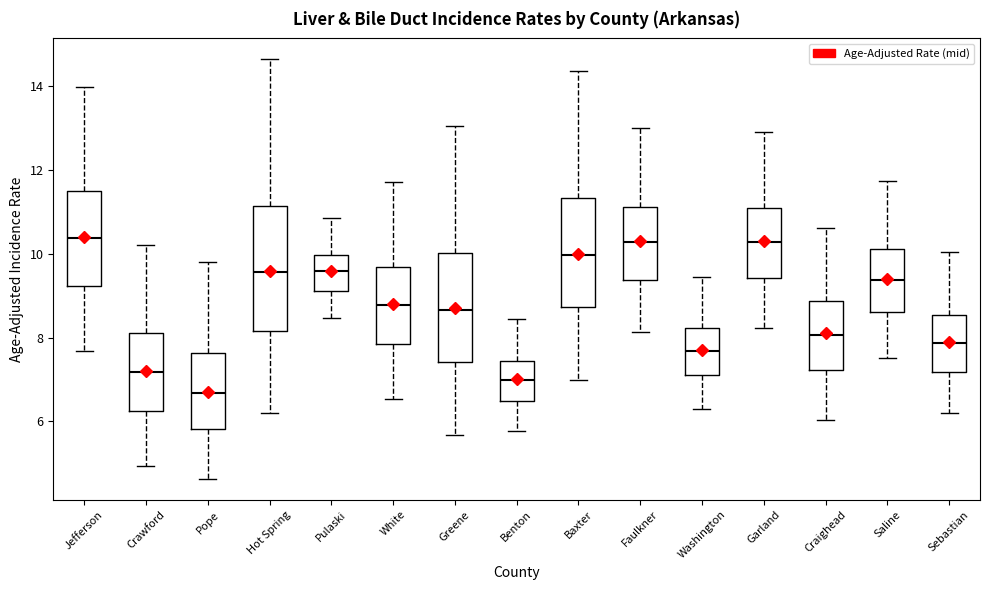

Reading left to right, read every box against the y-axis: the position of its median line, the range the box covers, and the ends of its whiskers. The values are not printed on the chart, so give them approximately, as read against the axis.

Jefferson: median 10.4, box 9.2 to 11.4, whiskers 7.6 to 14.0
Crawford: median 7.2, box 6.2 to 8.2, whiskers 5.0 to 10.2
Pope: median 6.6, box 5.8 to 7.6, whiskers 4.6 to 9.8
Hot Spring: median 9.6, box 8.2 to 11.2, whiskers 6.2 to 14.6
Pulaski: median 9.6, box 9.2 to 10.0, whiskers 8.4 to 10.8
White: median 8.8, box 7.8 to 9.6, whiskers 6.6 to 11.8
Greene: median 8.6, box 7.4 to 10.0, whiskers 5.6 to 13.0
Benton: median 7.0, box 6.4 to 7.4, whiskers 5.8 to 8.4
Baxter: median 10.0, box 8.8 to 11.4, whiskers 7.0 to 14.4
Faulkner: median 10.2, box 9.4 to 11.2, whiskers 8.2 to 13.0
Washington: median 7.6, box 7.2 to 8.2, whiskers 6.2 to 9.4
Garland: median 10.2, box 9.4 to 11.0, whiskers 8.2 to 13.0
Craighead: median 8.0, box 7.2 to 8.8, whiskers 6.0 to 10.6
Saline: median 9.4, box 8.6 to 10.2, whiskers 7.6 to 11.8
Sebastian: median 7.8, box 7.2 to 8.6, whiskers 6.2 to 10.0